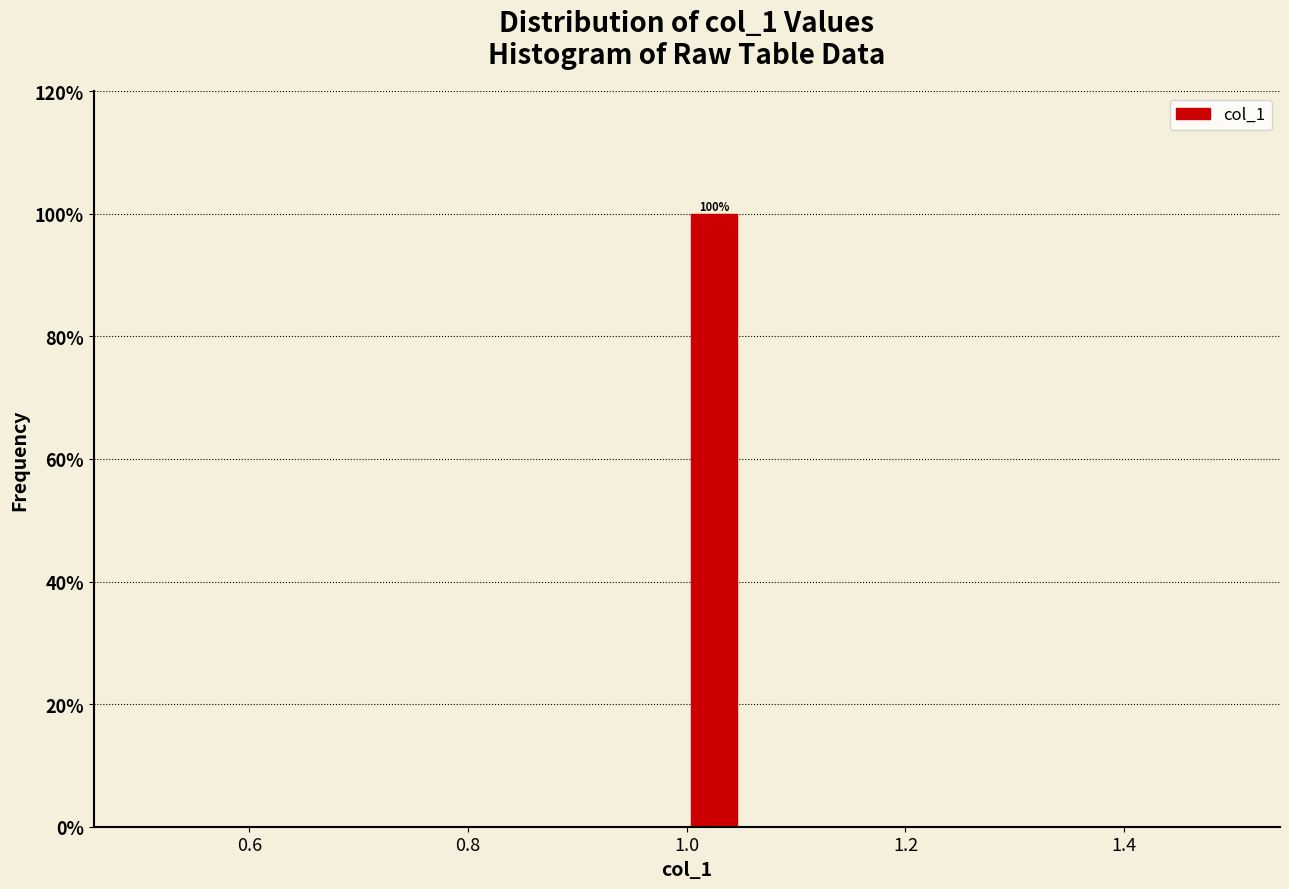

Around what value on the x-axis is the tallest bar? Give the approximate position of its centre, as read against the axis.

1.02